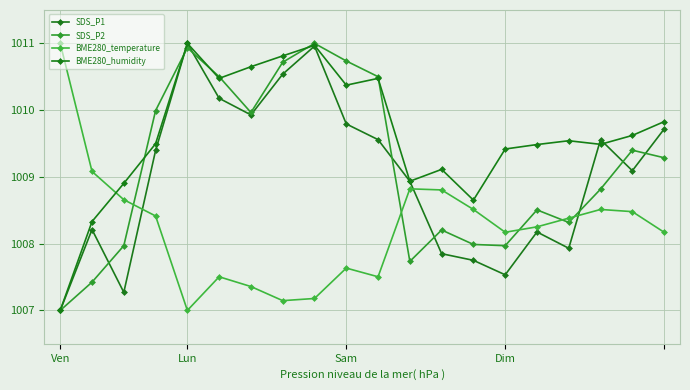

How many lines are shown in the chart?

4